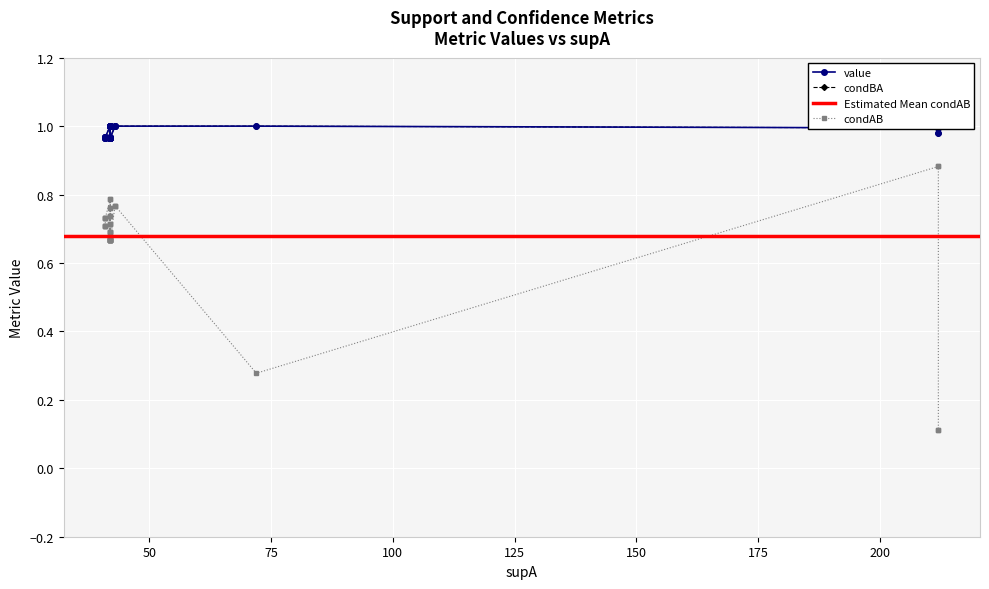

List the series in order of their peak value, highest first.

value, condBA, condAB